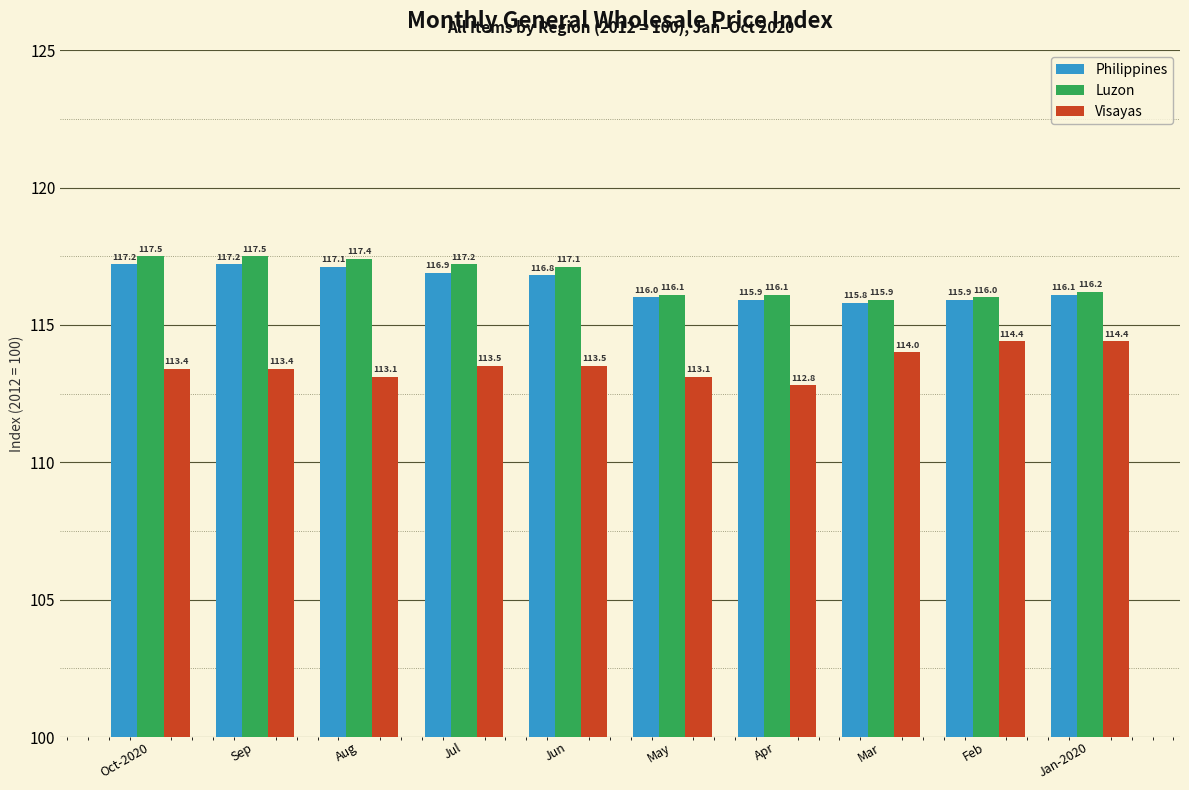

Reading left to right, transcribe all the data shown in this chart.

Philippines: Oct-2020=117.2	Sep=117.2	Aug=117.1	Jul=116.9	Jun=116.8	May=116.0	Apr=115.9	Mar=115.8	Feb=115.9	Jan-2020=116.1
Luzon: Oct-2020=117.5	Sep=117.5	Aug=117.4	Jul=117.2	Jun=117.1	May=116.1	Apr=116.1	Mar=115.9	Feb=116.0	Jan-2020=116.2
Visayas: Oct-2020=113.4	Sep=113.4	Aug=113.1	Jul=113.5	Jun=113.5	May=113.1	Apr=112.8	Mar=114.0	Feb=114.4	Jan-2020=114.4